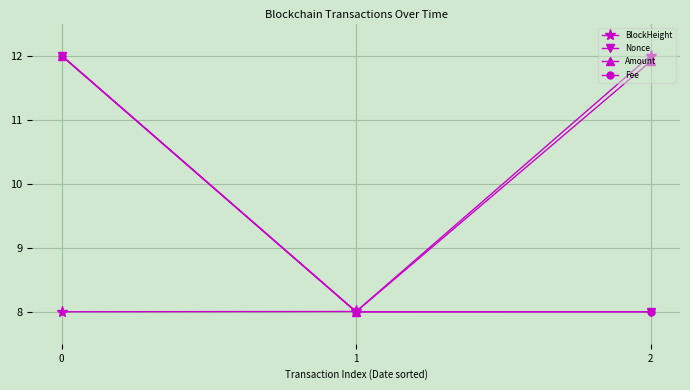

Reading left to right, list all the values displayed in this chart.

BlockHeight: 0=8.0	1=8.0	2=12.0
Nonce: 0=12.0	1=8.0	2=8.0
Amount: 0=12.0	1=8.0	2=11.9
Fee: 0=12.0	1=8.0	2=8.0